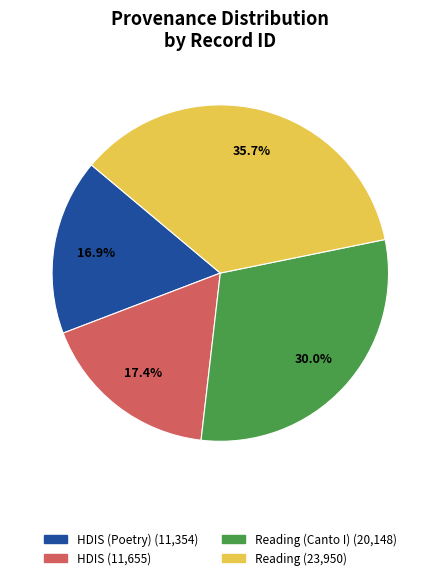

Does any single category account for the majority?

No